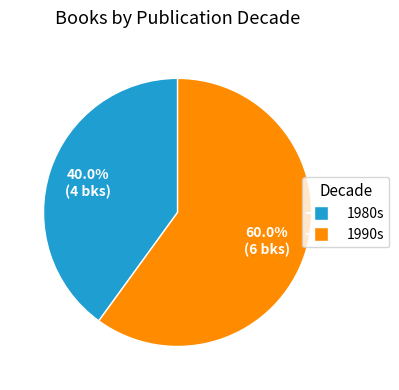

Does any single category account for the majority?

Yes